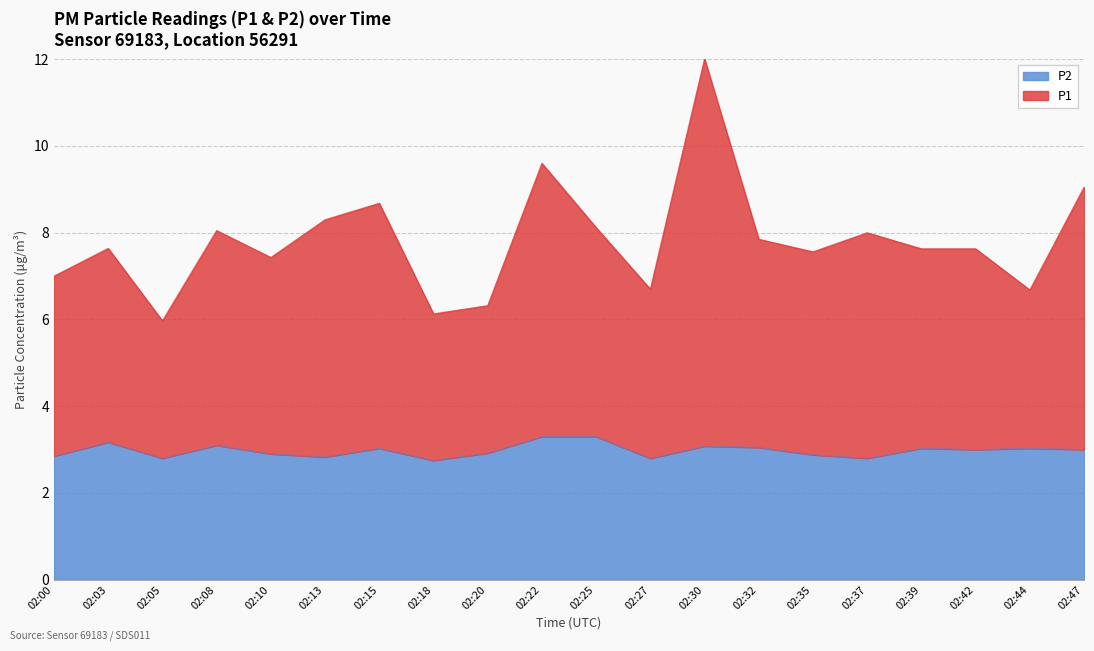

True or false: P1 has more than 0 interior local peaks.

True